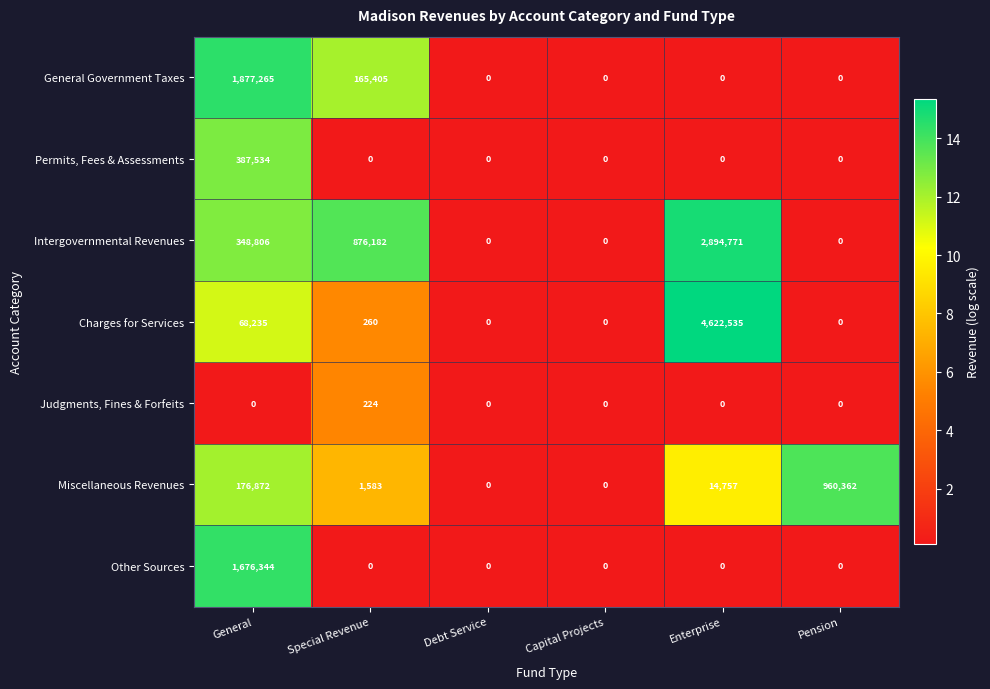

Is it true that Permits, Fees & Assessments equals 387534 at General?

True